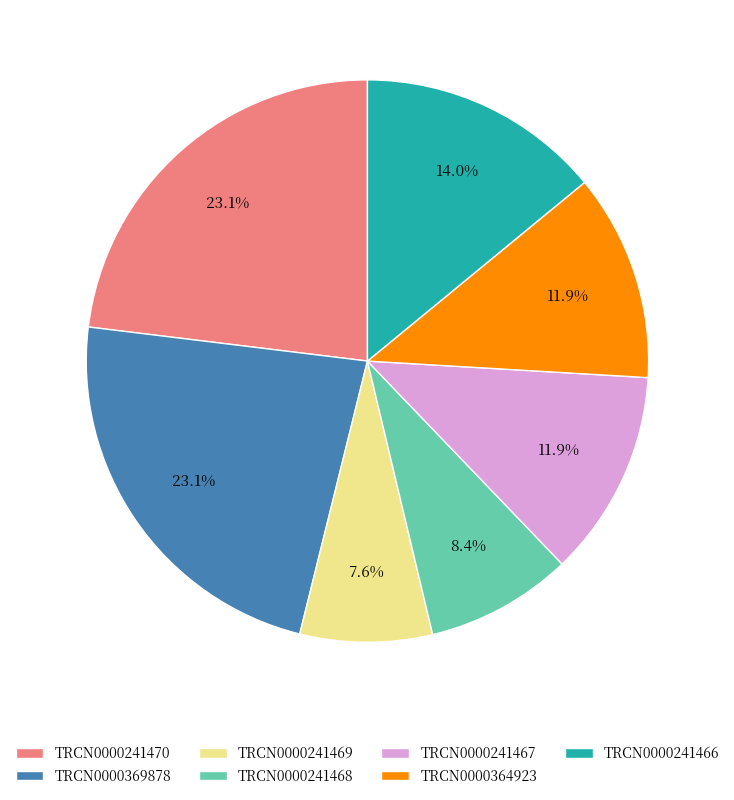

The TRCN0000241466 slice represents 14% of the pie. True or false?

True